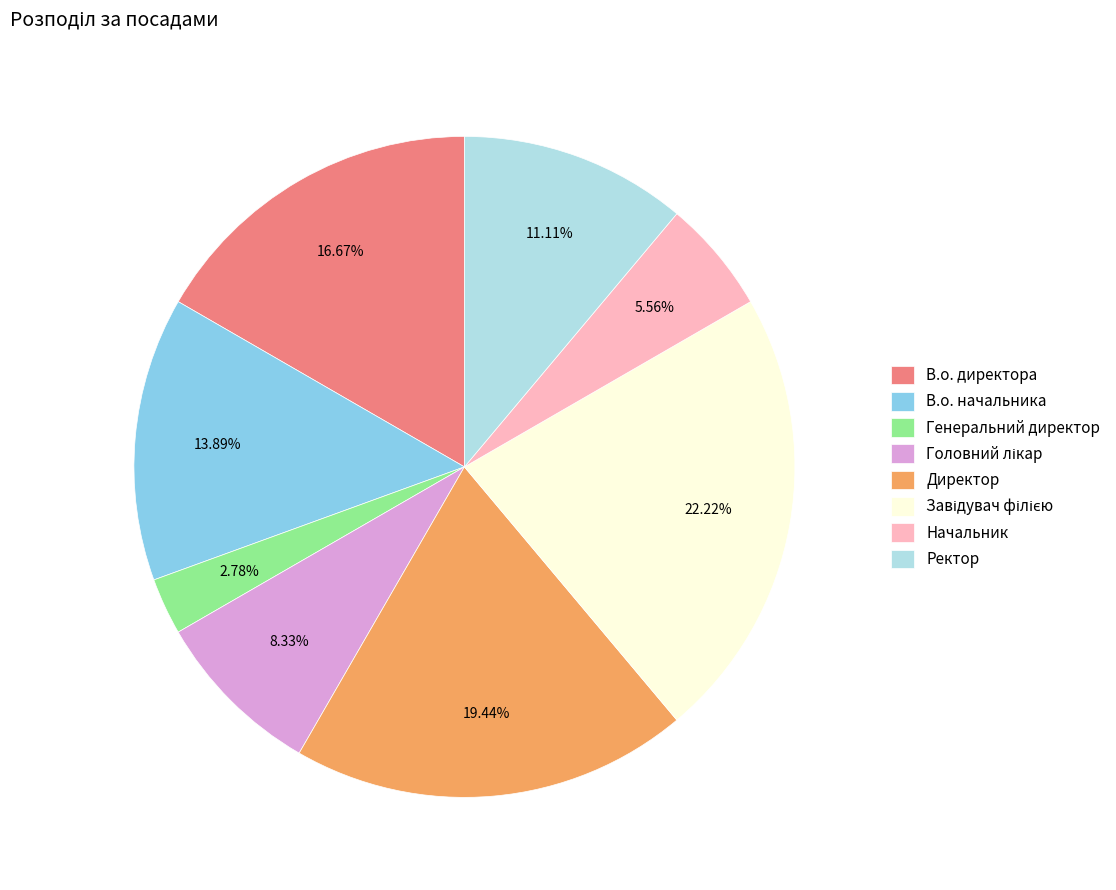

To the nearest percent, what is the combined percentage of В.о. директора and Генеральний директор?

19%